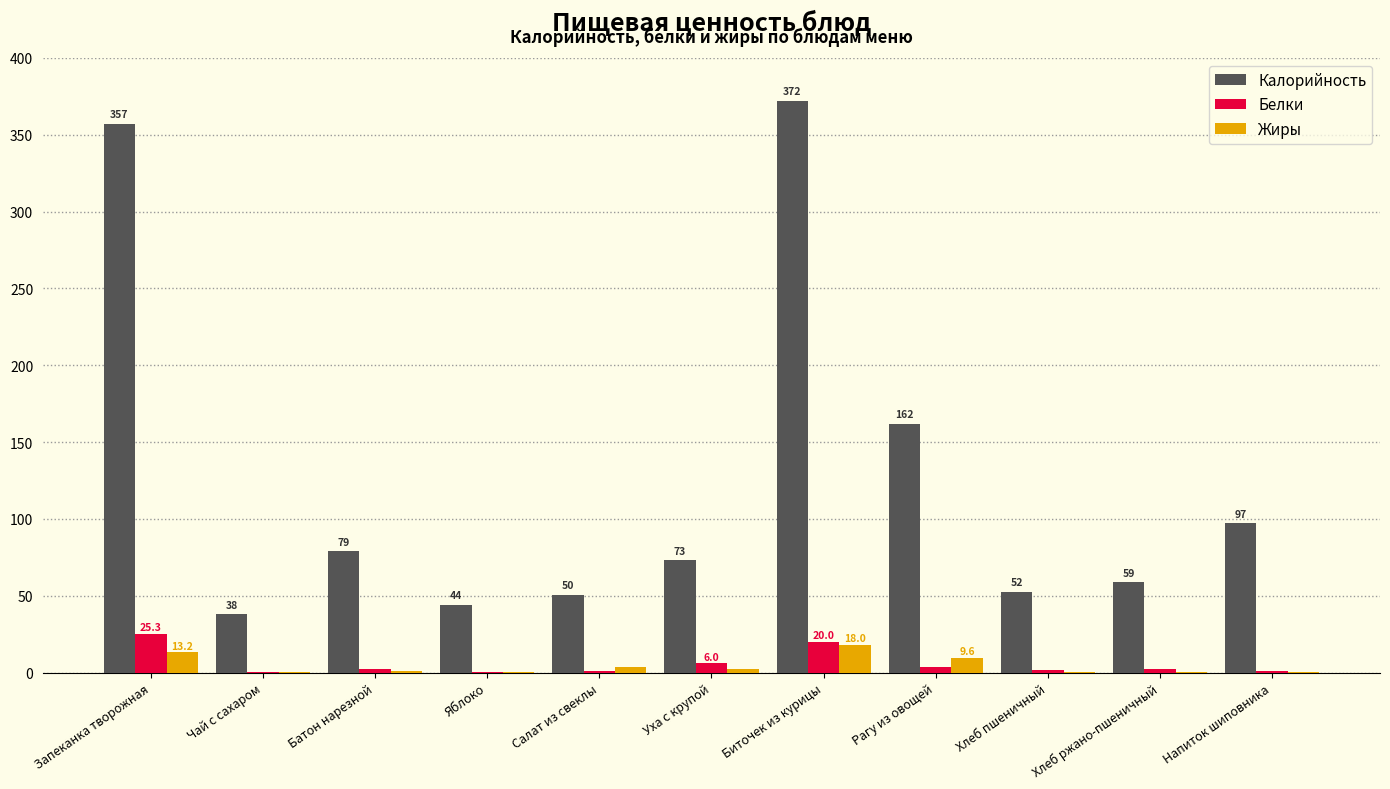

Which series has the largest total across all categories?

Калорийность